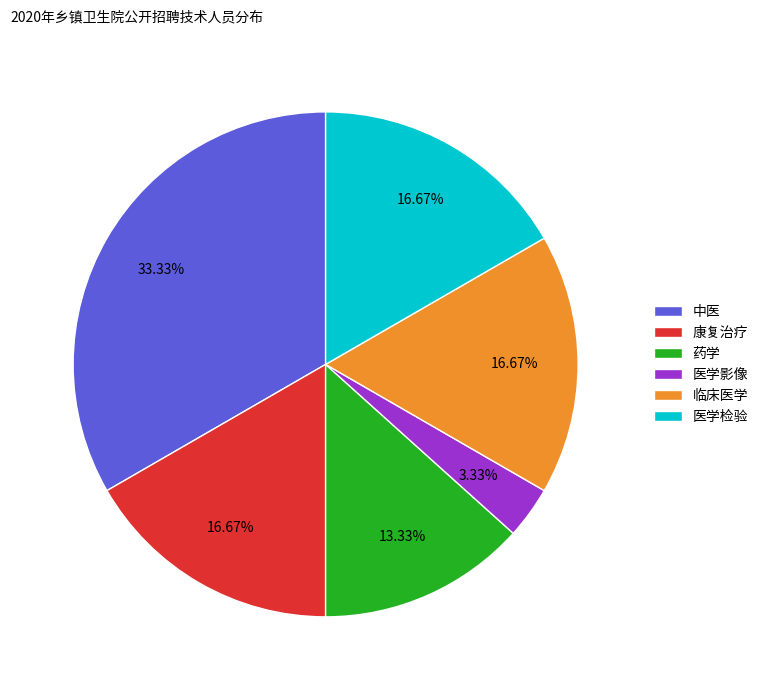

Do 康复治疗 and 医学影像 together represent more than half of the pie?

No